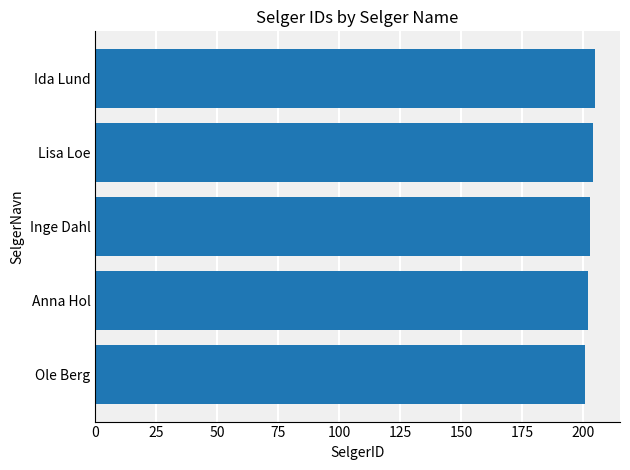

What is the minimum value shown in the chart?

201